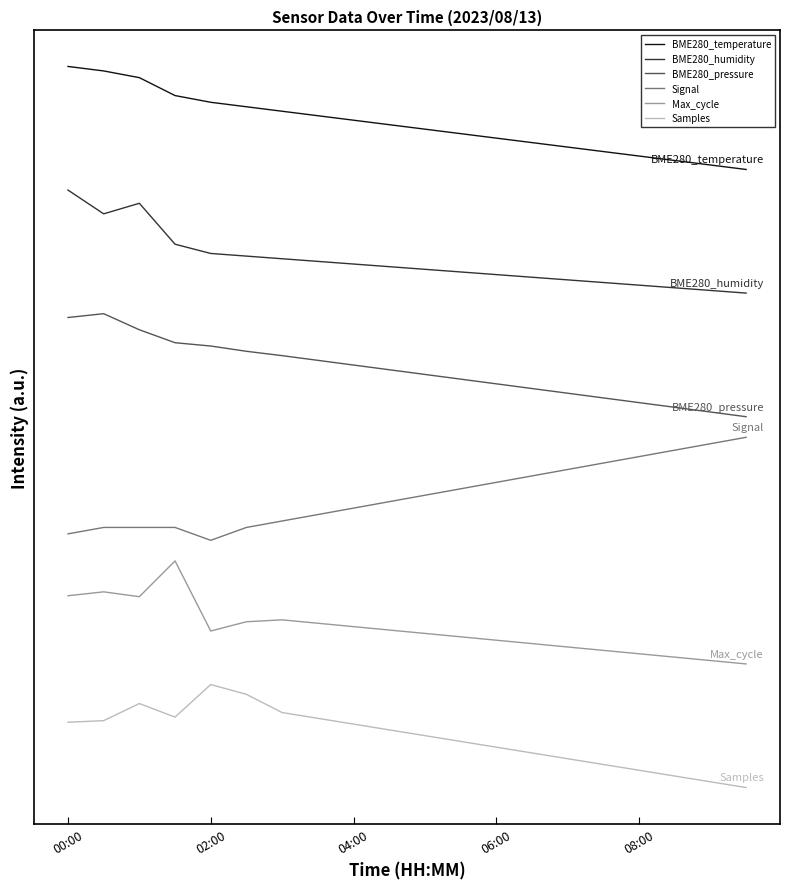

What is the label of the 17th point from the right?

06:00